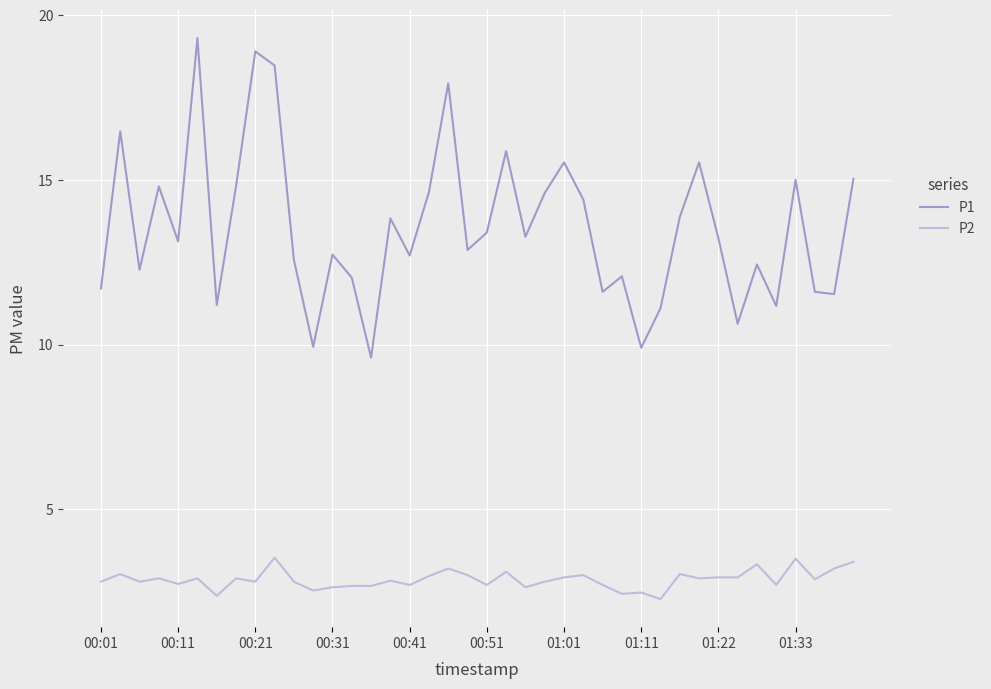

Which series has the widest spread of values?

P1